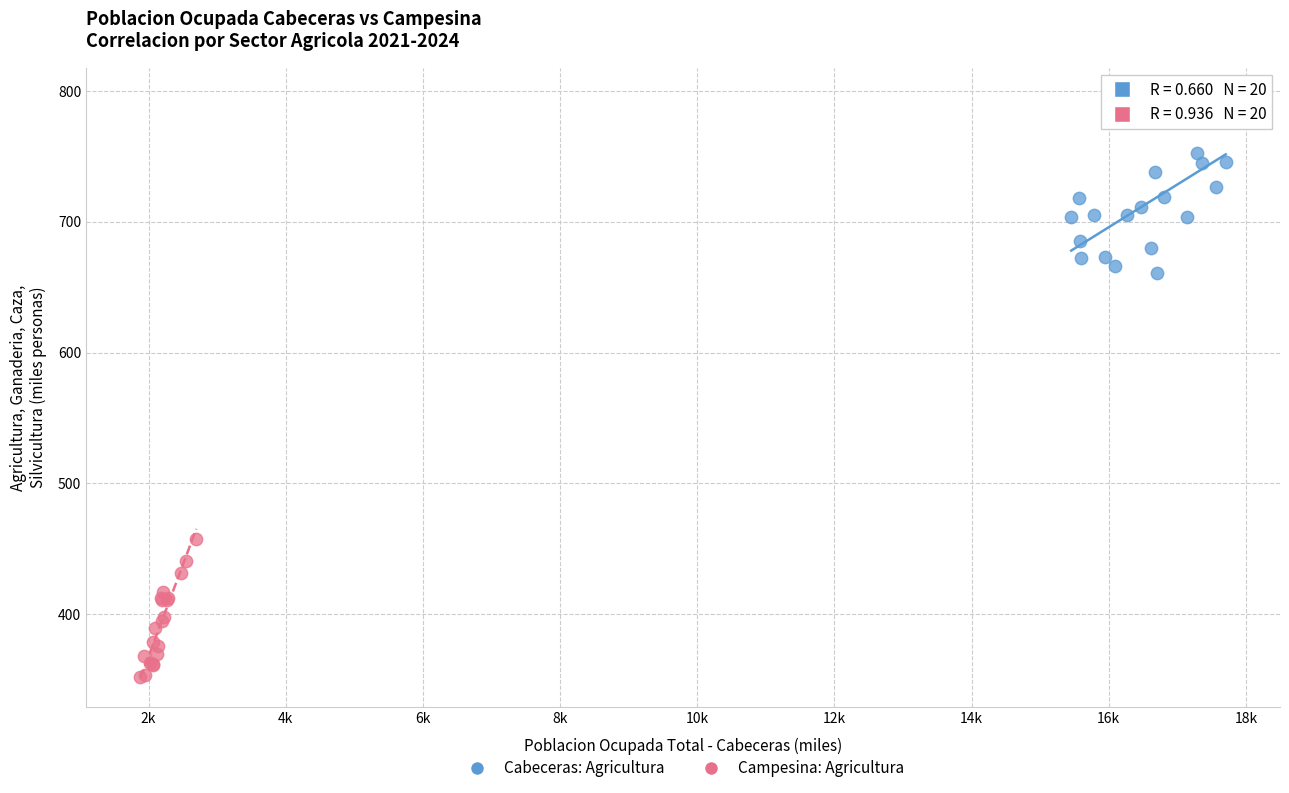

Which series contains the highest Y value?

Cabeceras: Agricultura